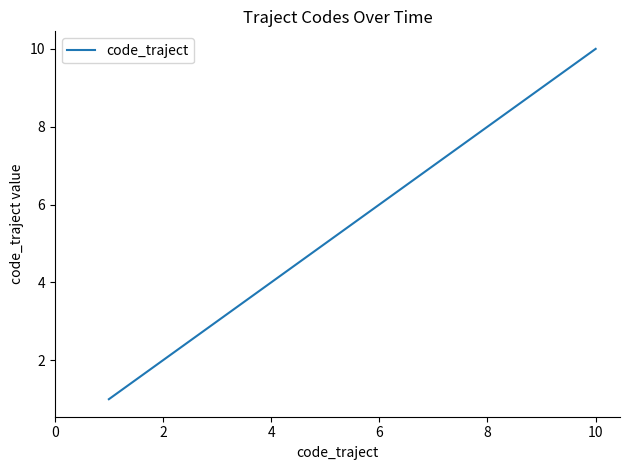

What is the difference between the maximum and minimum values?

9